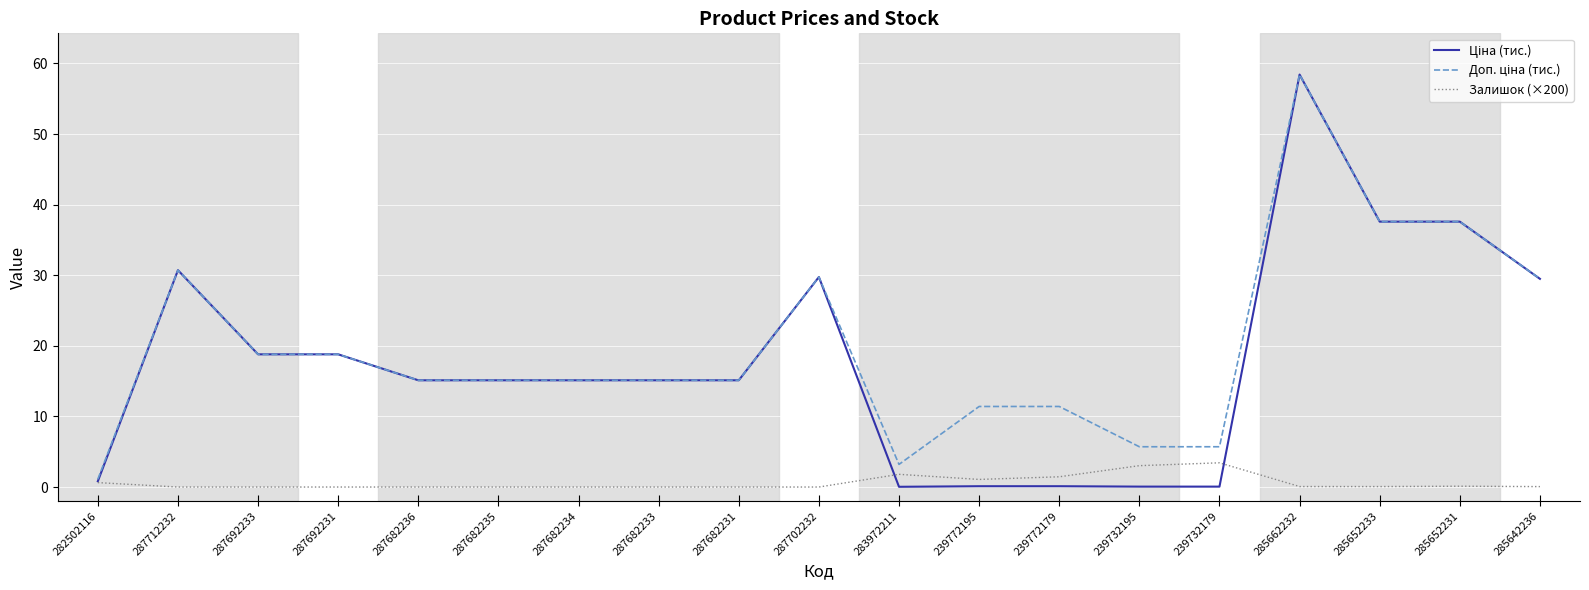

What position from the left is 287682236?

5